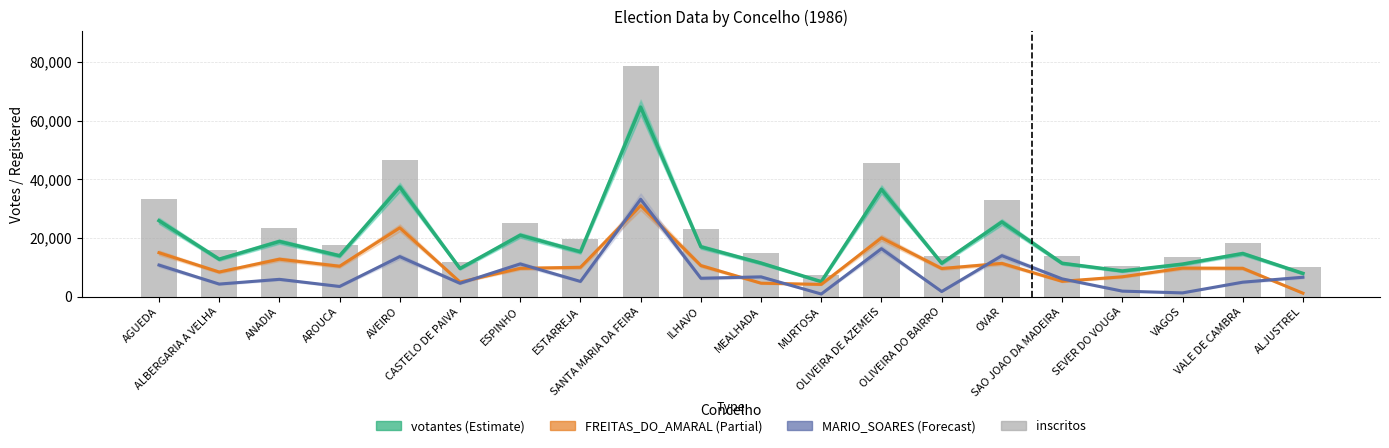

What is the spread (max minus min) of values at CASTELO DE PAIVA?

7219